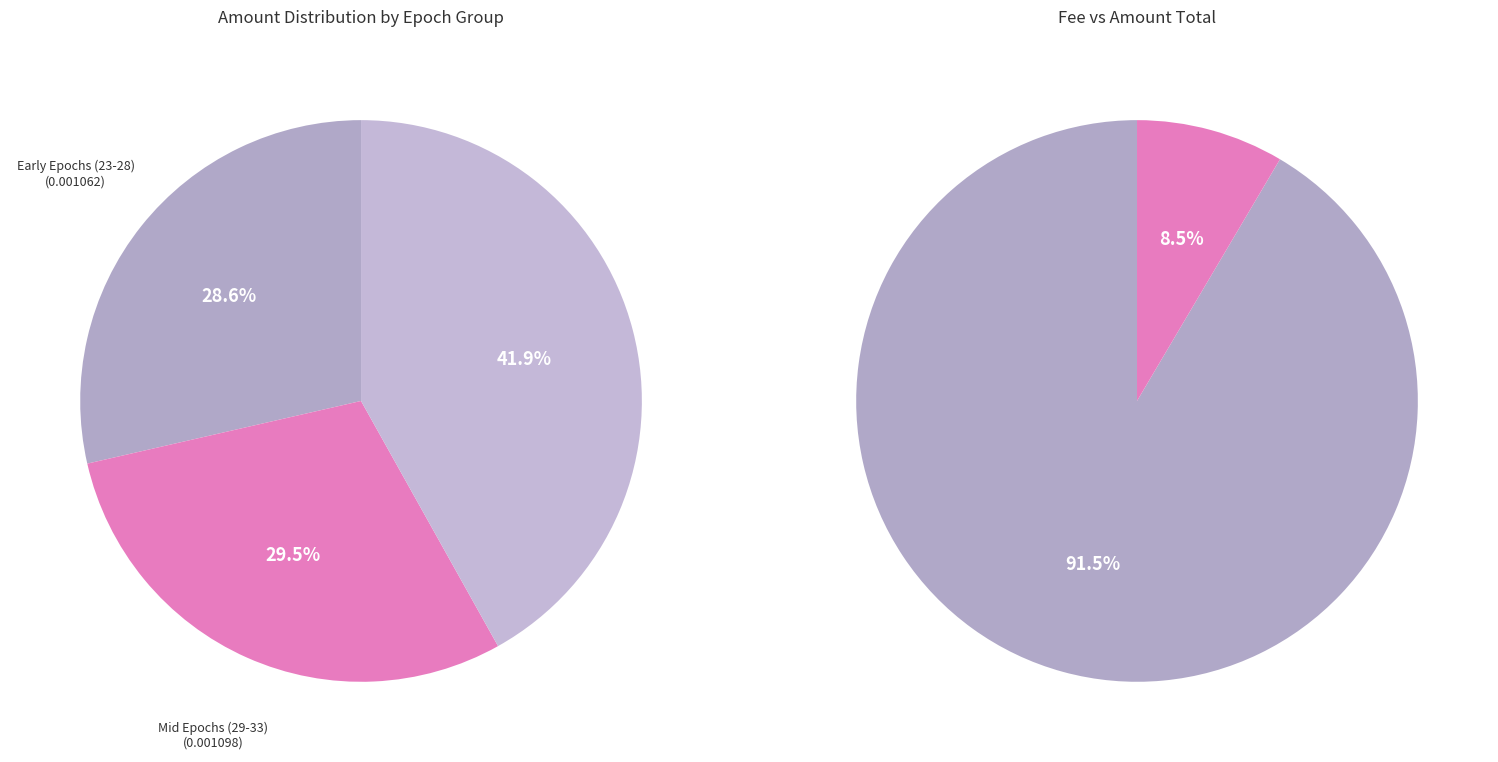

Which has a higher value, 35 or 24?

35